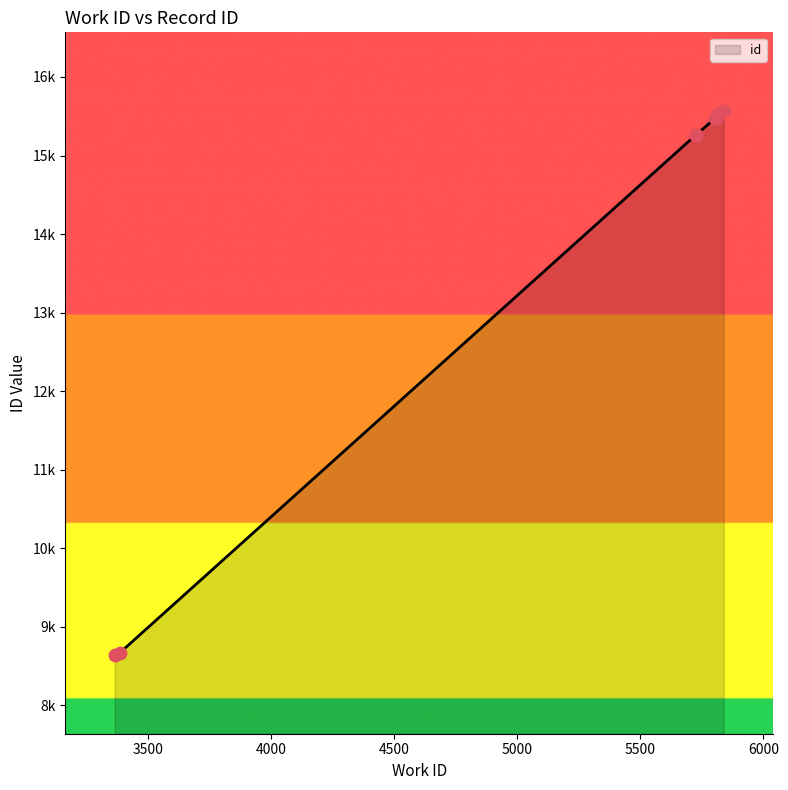

Approximately how many times larger is the value at 5728 compared to 5727?

1.0